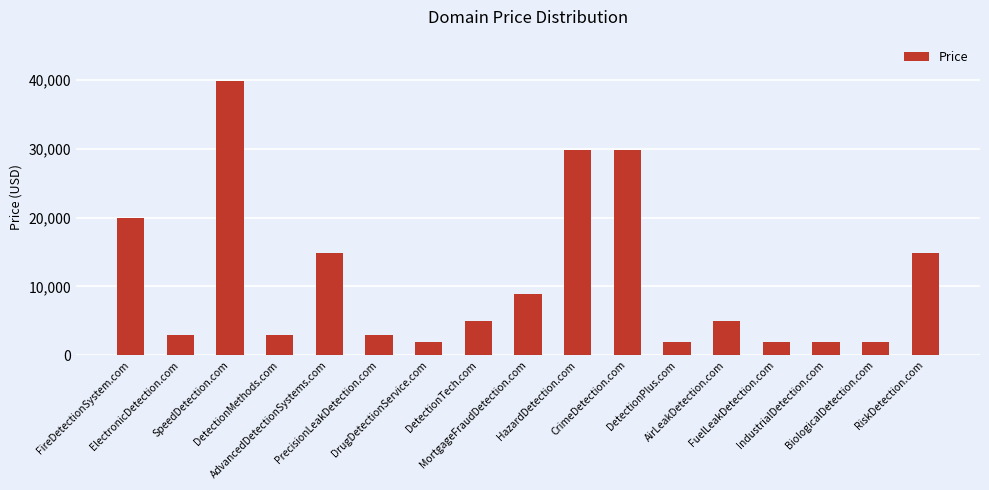

Is it true that the value at HazardDetection.com is 51702?

False